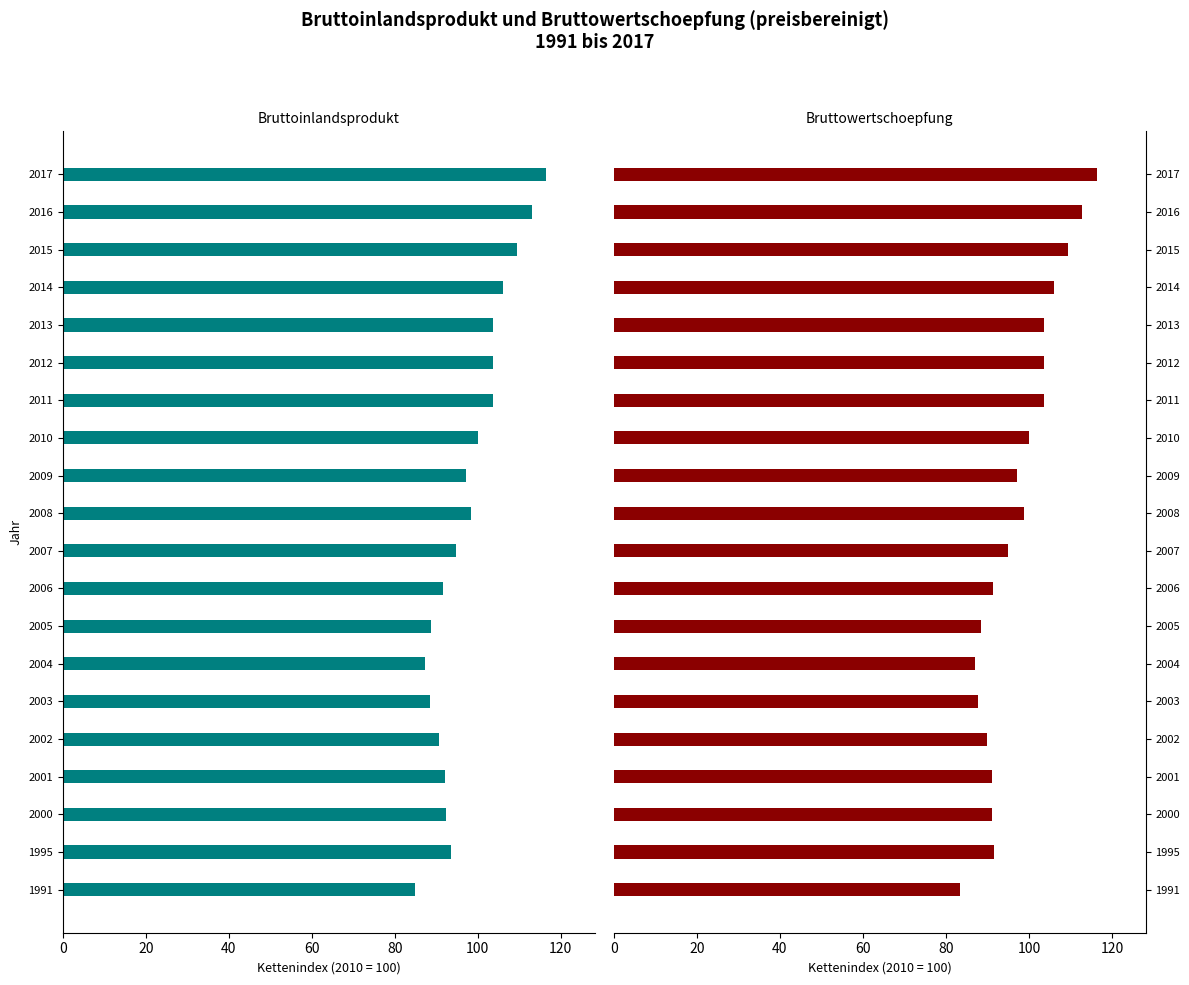

How many bars are there in total?

40